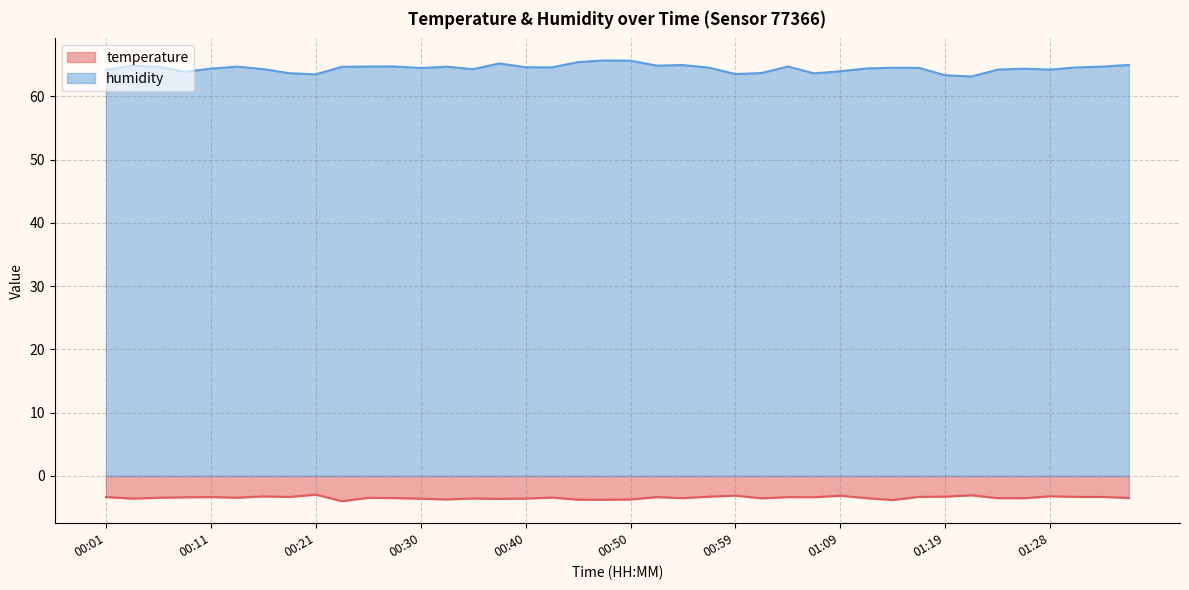

List the series in order of their overall mean, highest first.

humidity, temperature